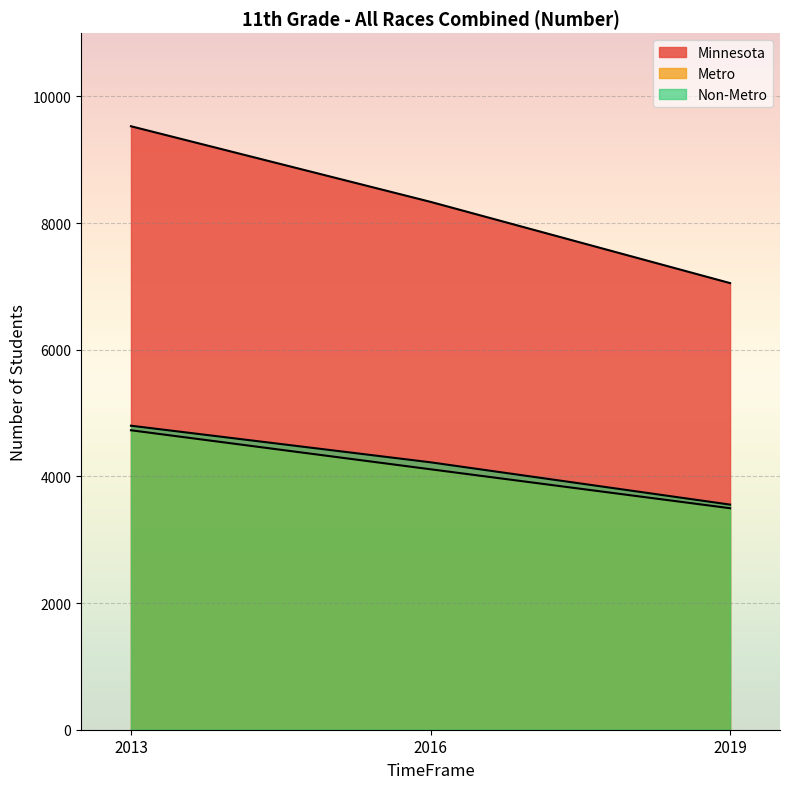

What is the maximum value for Metro?

4729